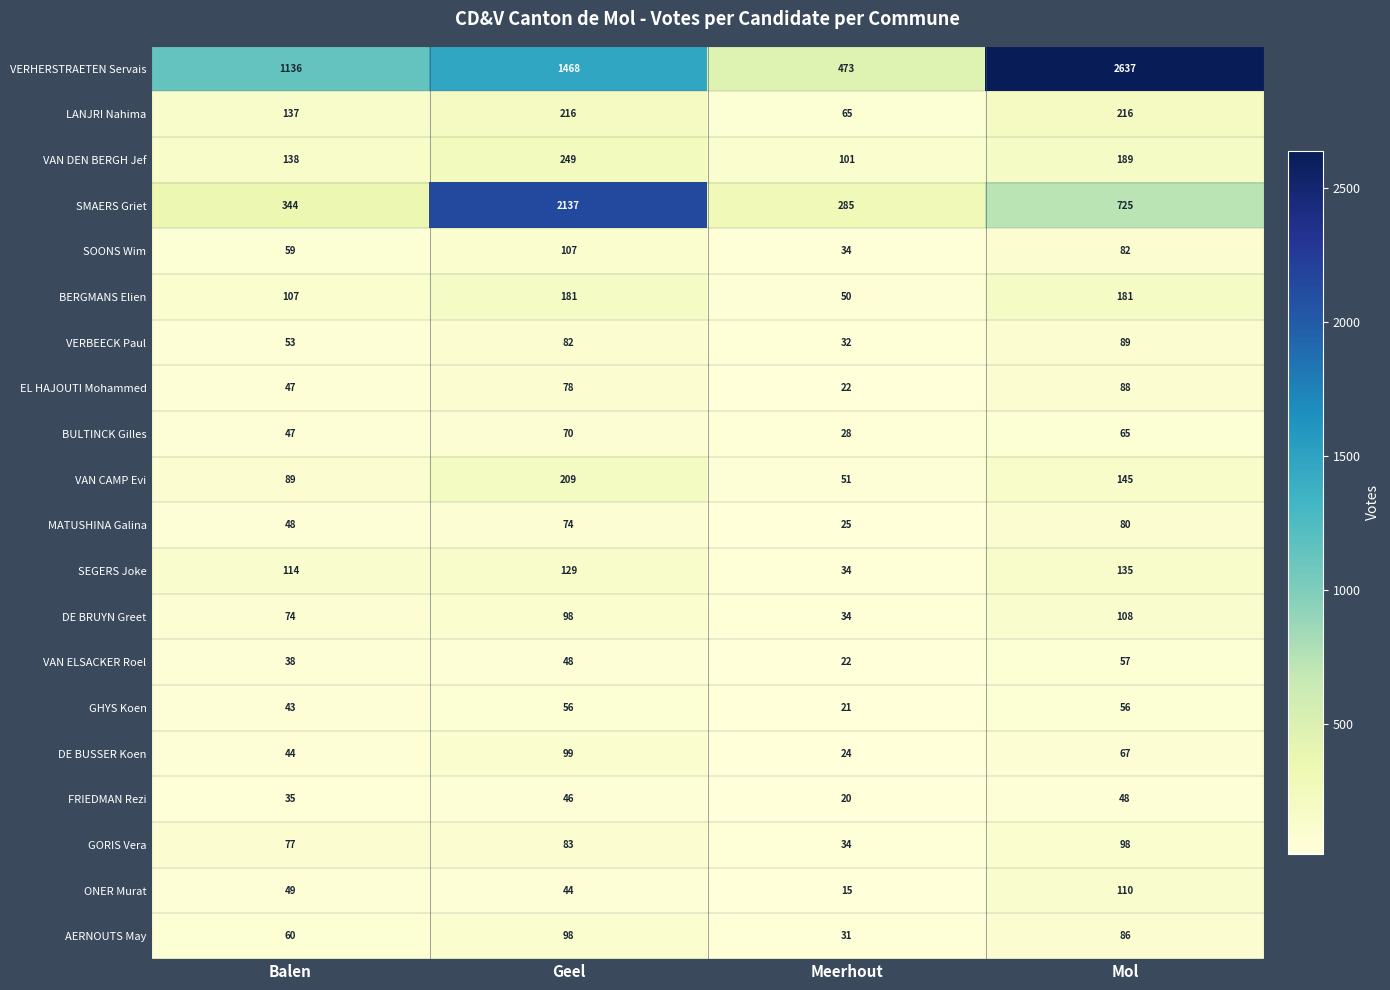

Is it true that MATUSHINA Galina equals 25 at Meerhout?

True